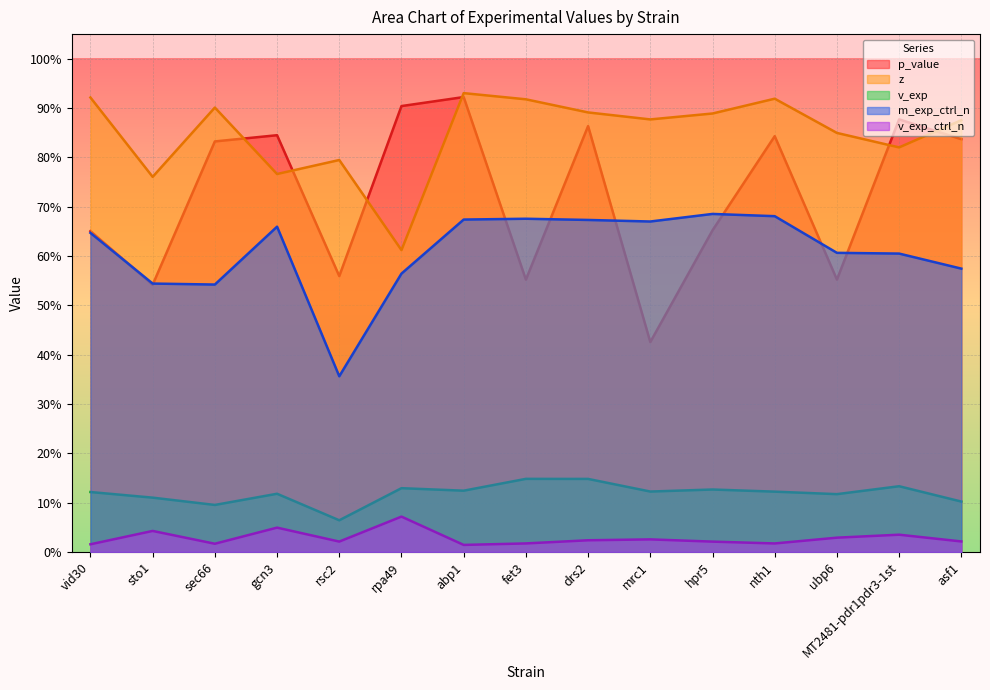

Is it true that p_value equals 0.6 at ubp6?

True